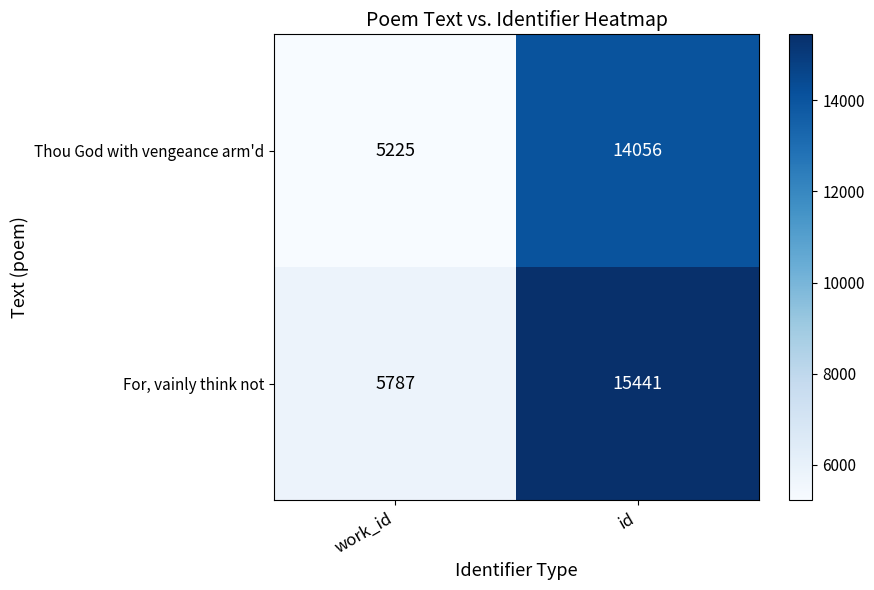

What is the sum of all Thou God with vengeance arm'd values?

19281